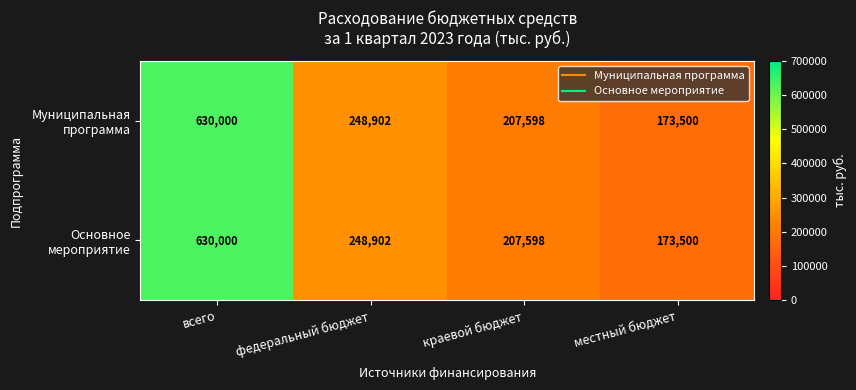

At which category is the sum across all series the highest?

всего